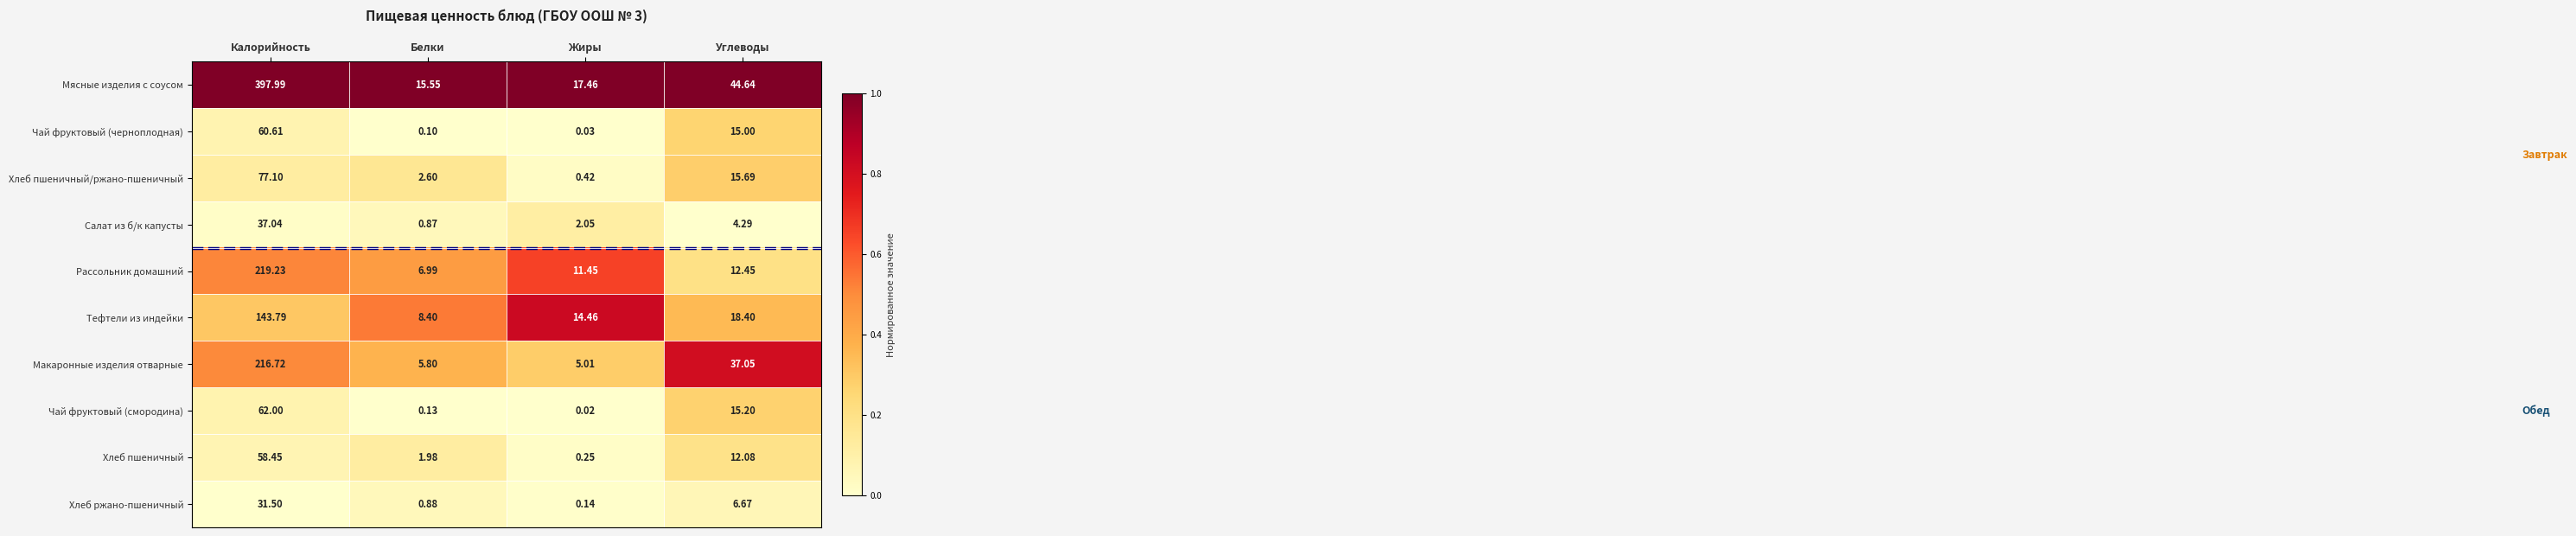

Which series has the largest range (max minus min)?

Мясные изделия с соусом